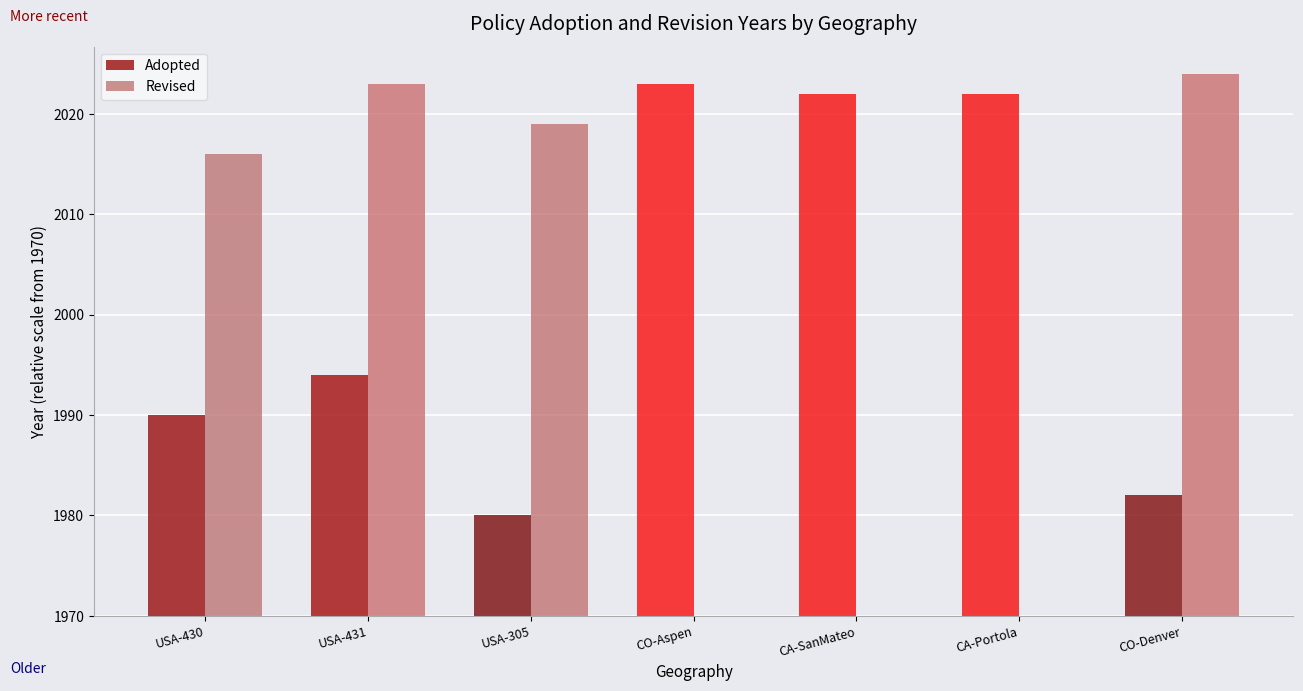

At which label does Revised first exceed 46?

USA-431